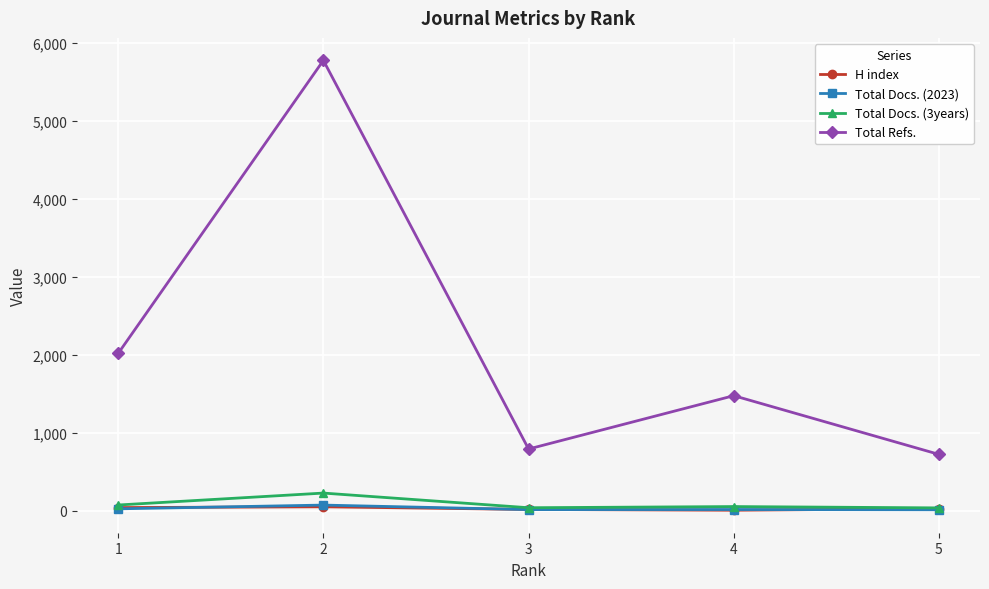

Which series has the widest spread of values?

Total Refs.